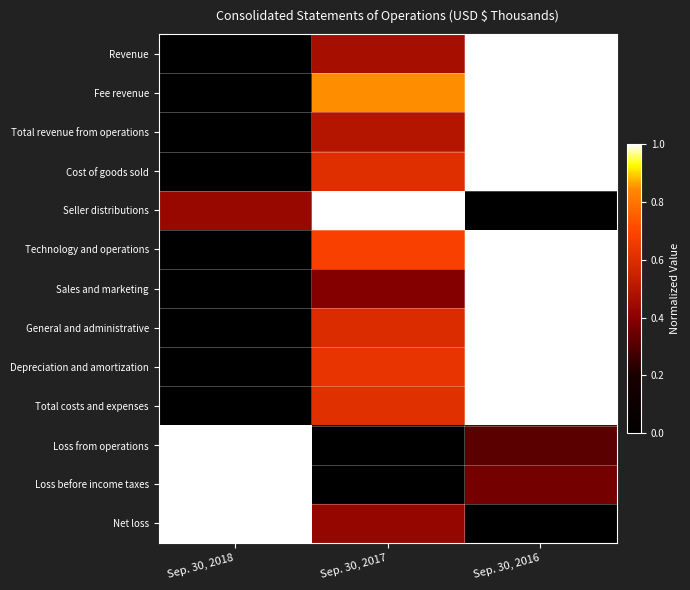

Which label corresponds to the largest value in the chart?

Sep. 30, 2016